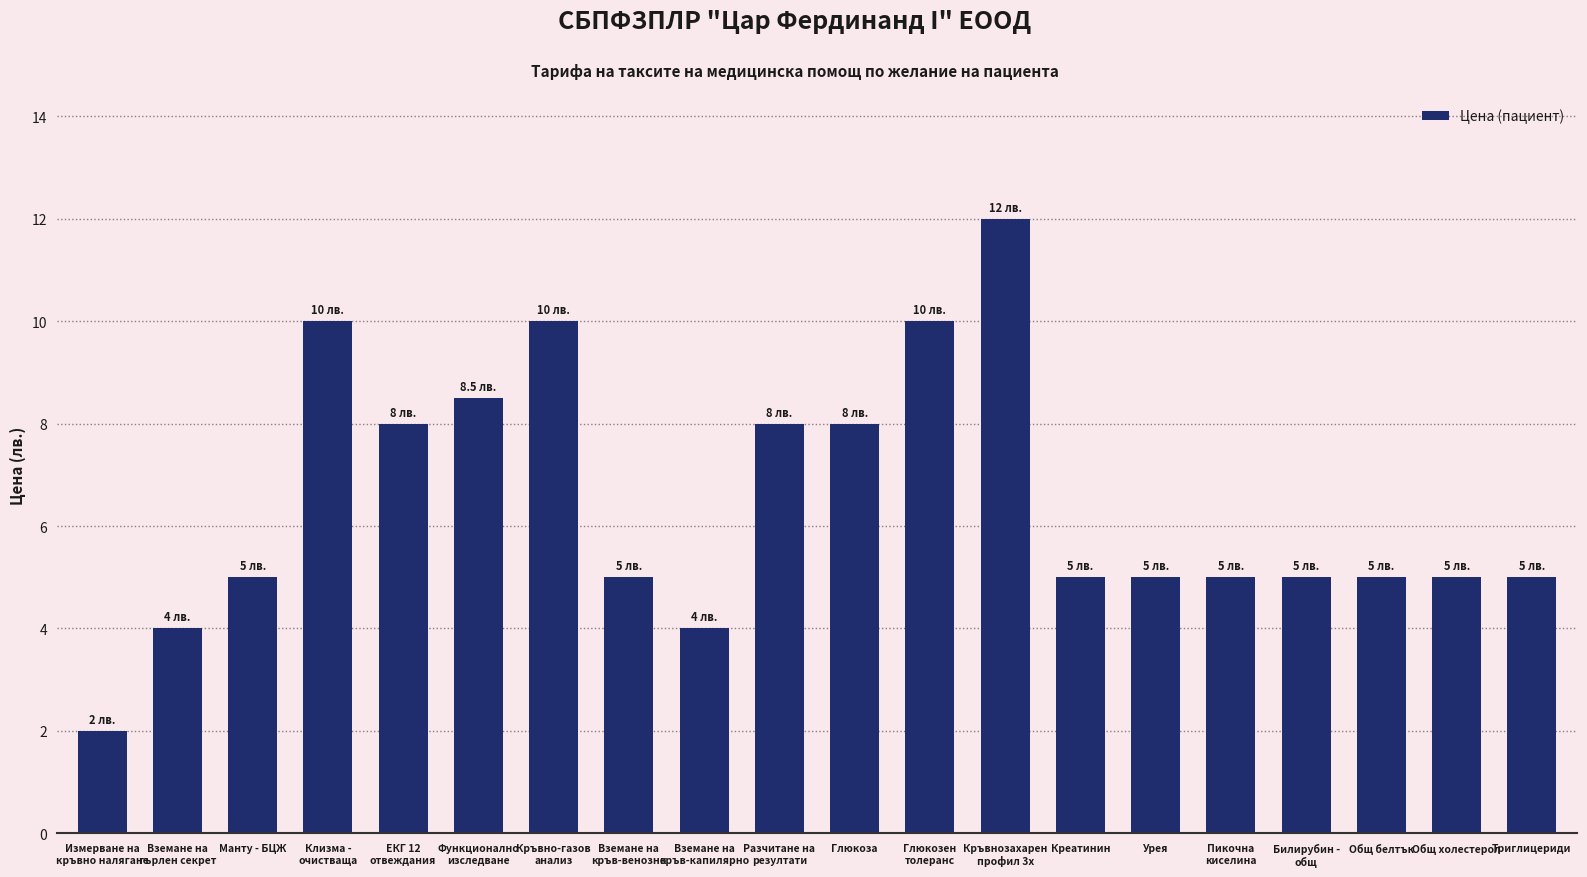

What is the smallest value displayed?

2.0